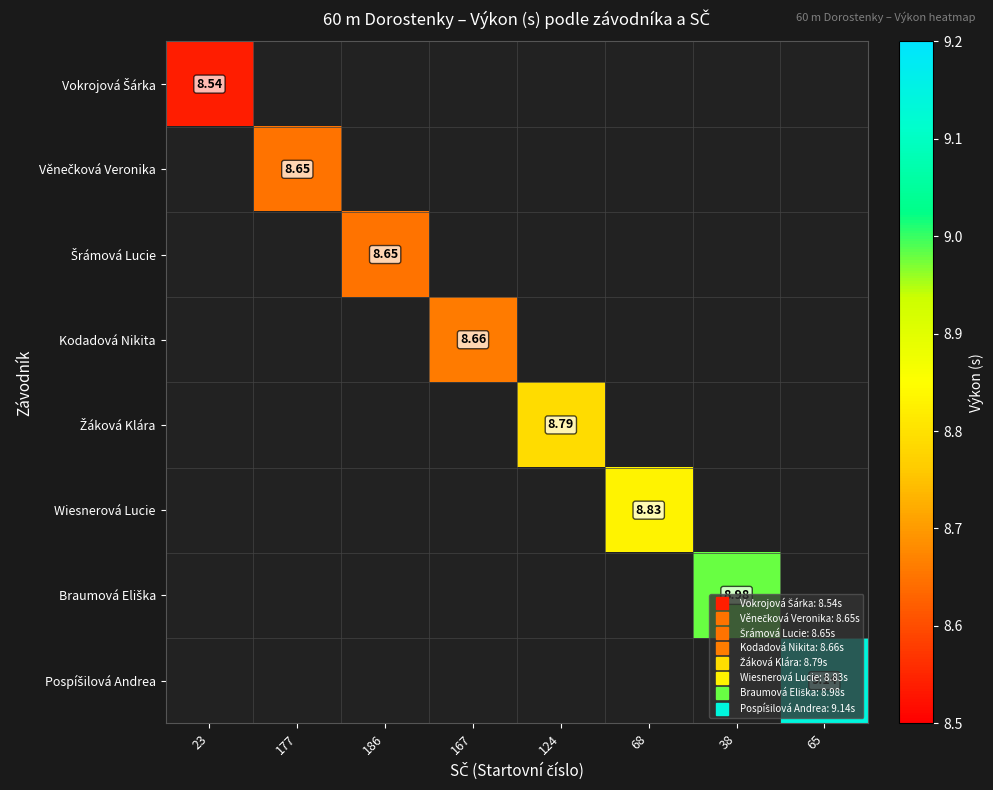

How many data points does each series have?

8